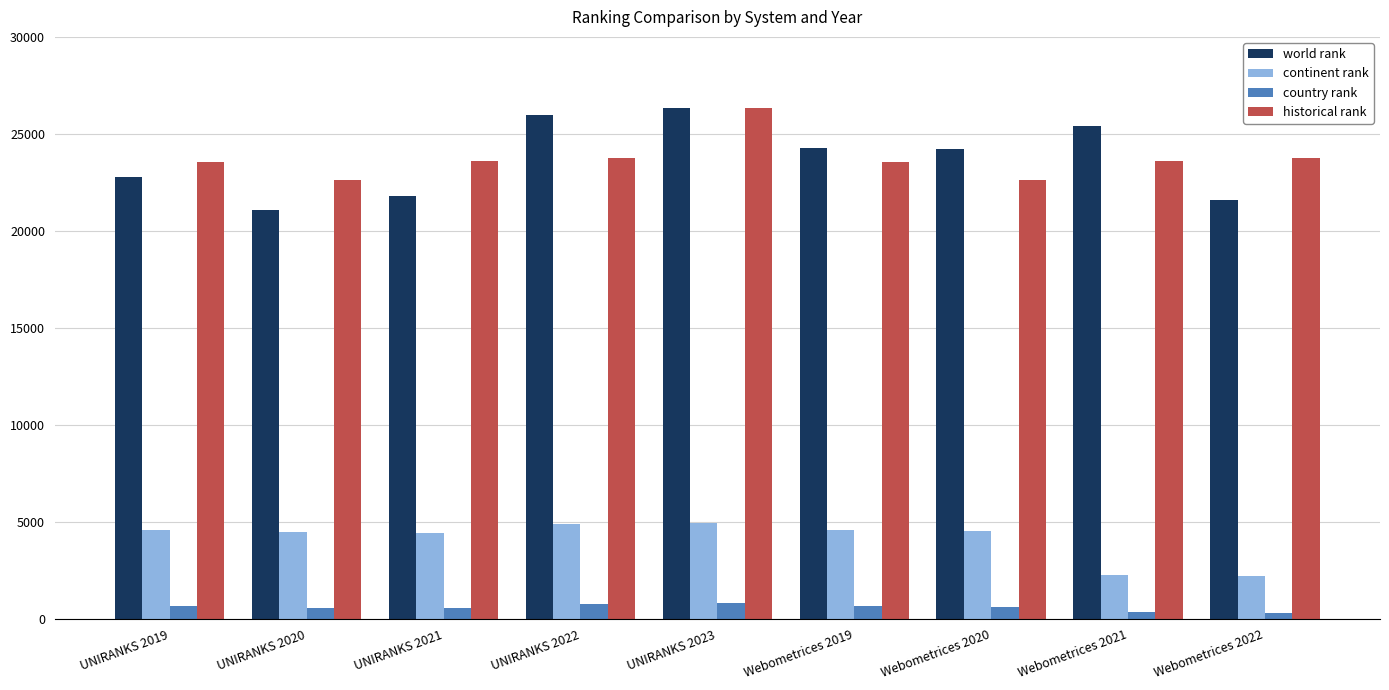

How many values in the continent rank series are below 4529?

4